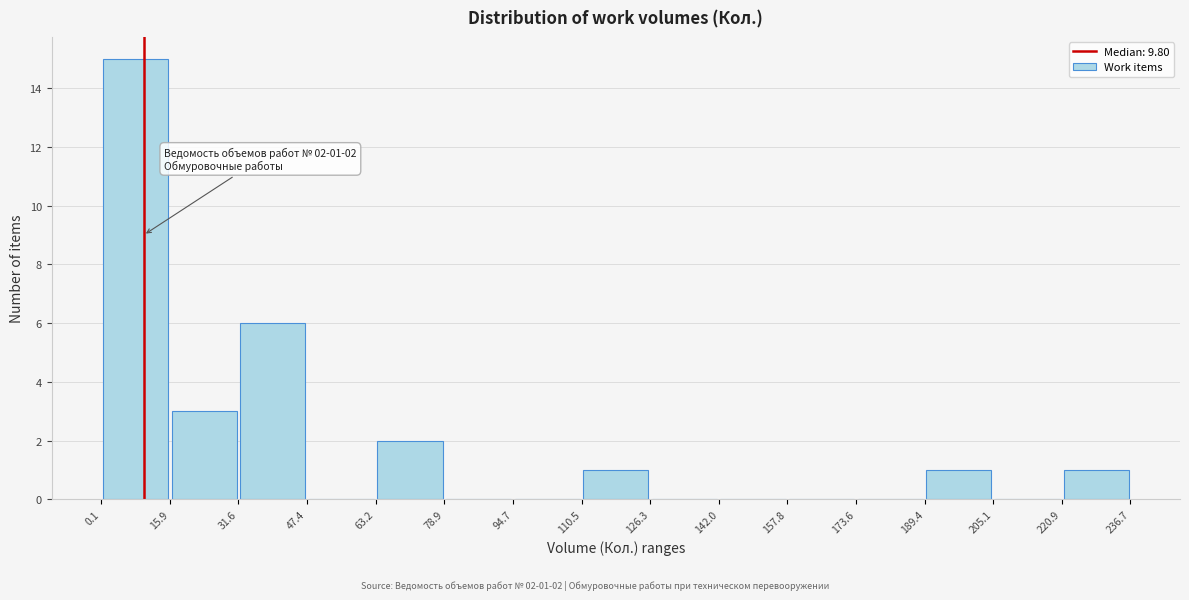

Over which range of the x-axis is the bar tallest?

0.1 to 15.9